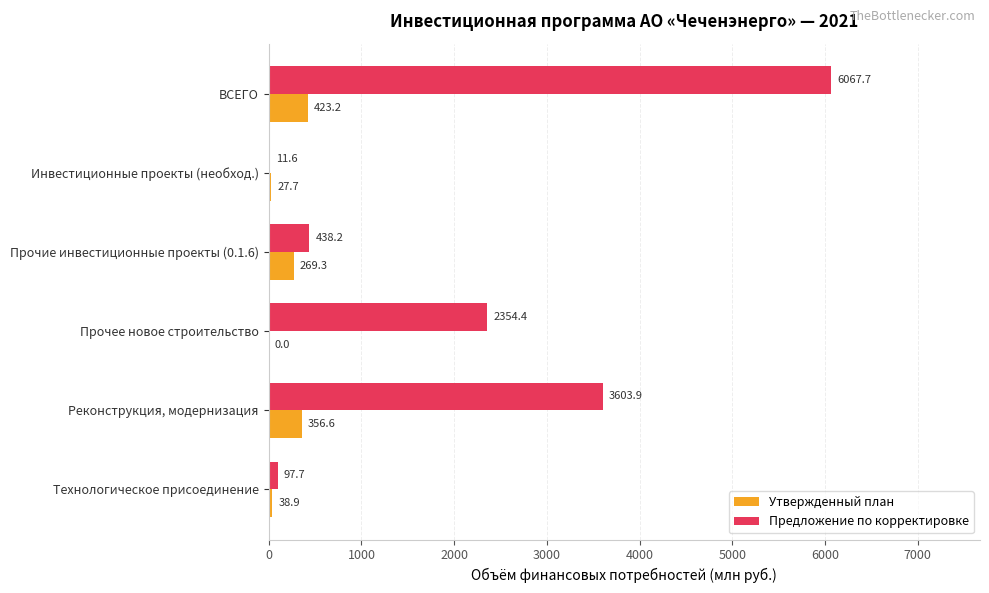

Which series has the largest total across all categories?

Предложение по корректировке